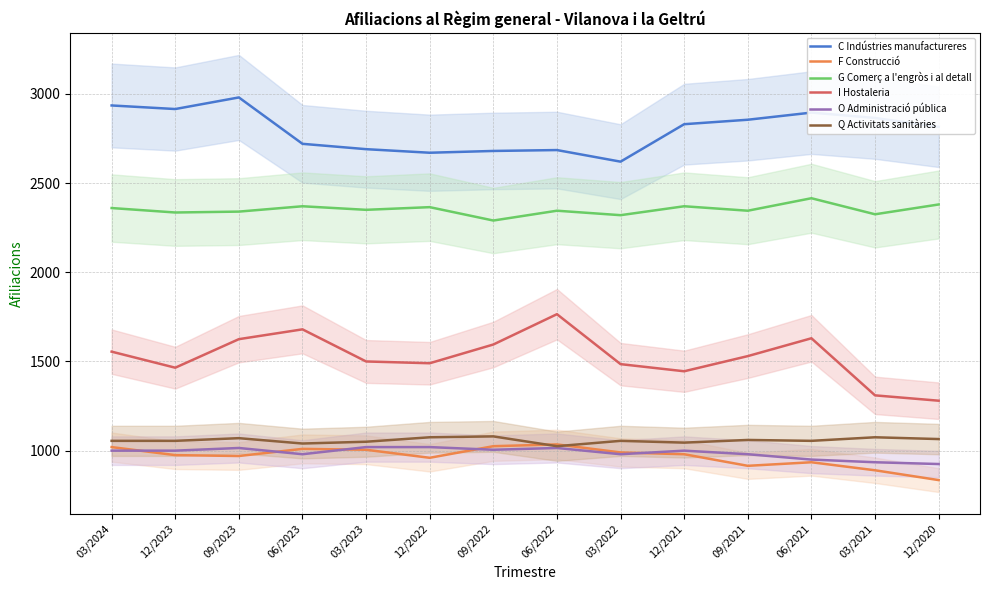

True or false: C Indústries manufactureres and G Comerç a l'engròs i al detall cross at least once.

False